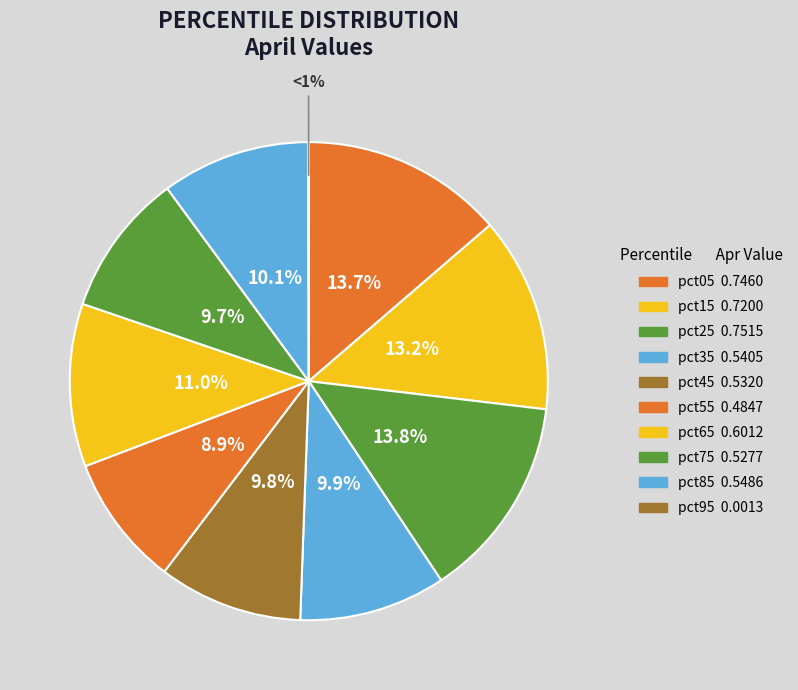

Count the number of slices in the pie.

10